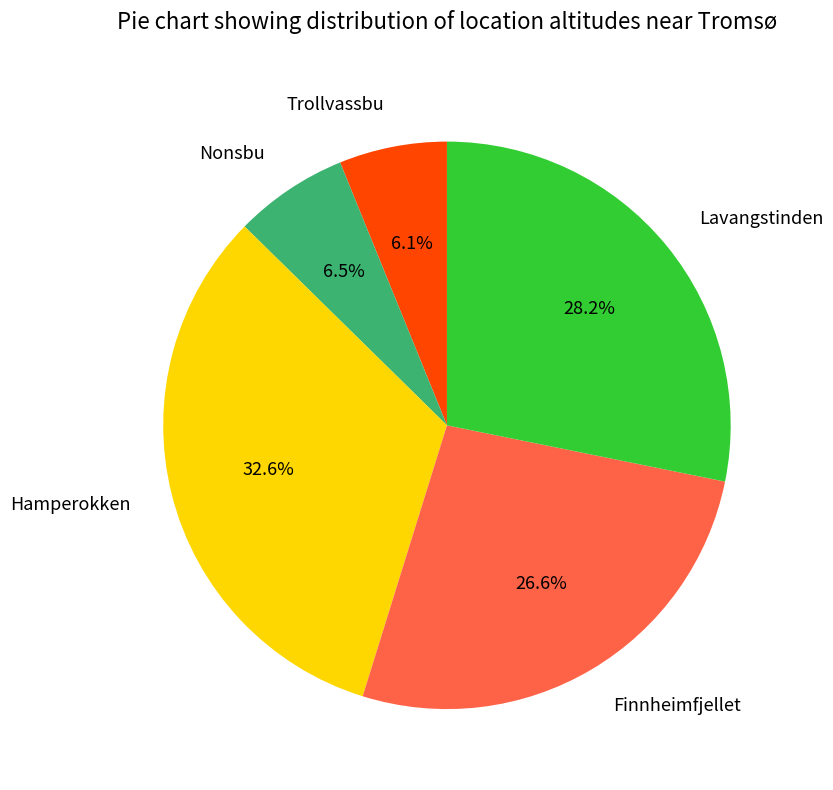

Is Finnheimfjellet the majority of the pie?

No